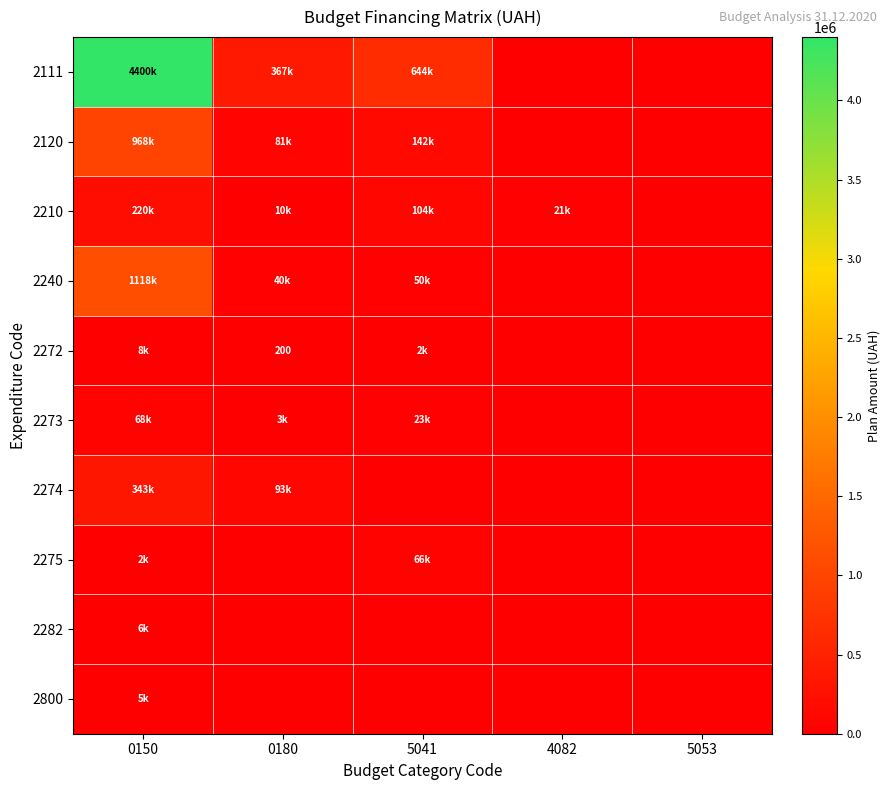

Where does the 2272 series first go above 200?

0150